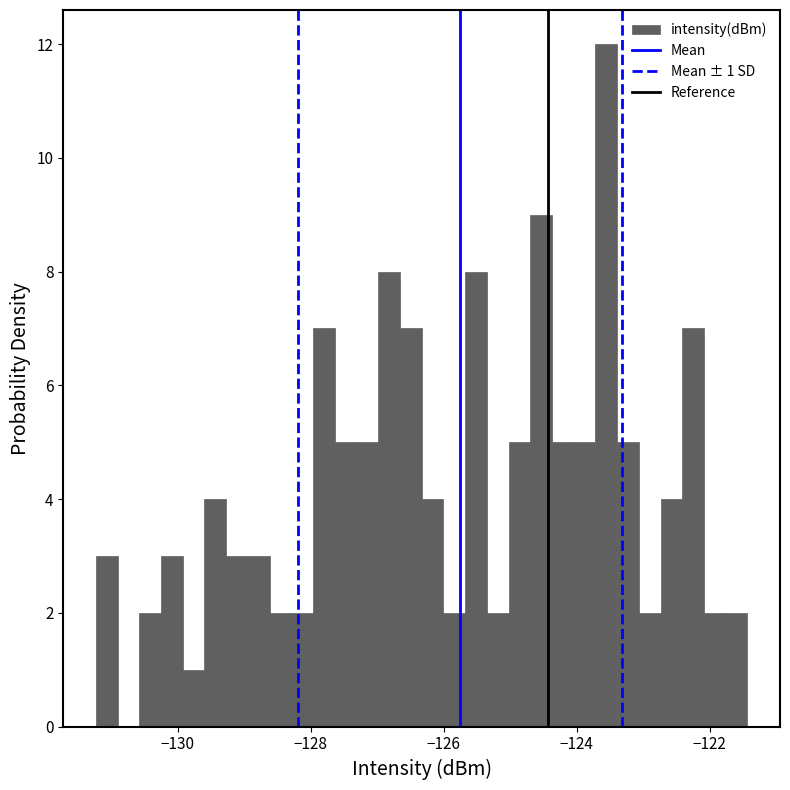

Read against the x-axis, roughly where is the centre of the tallest bar?

-123.6